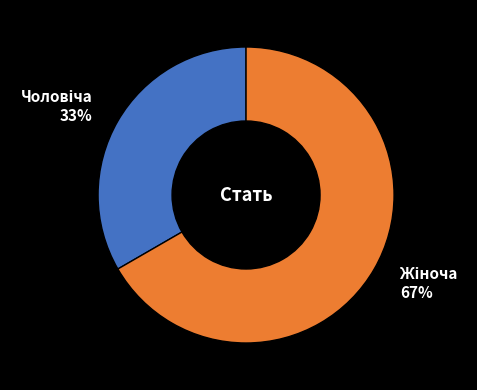

Does any single category account for the majority?

Yes